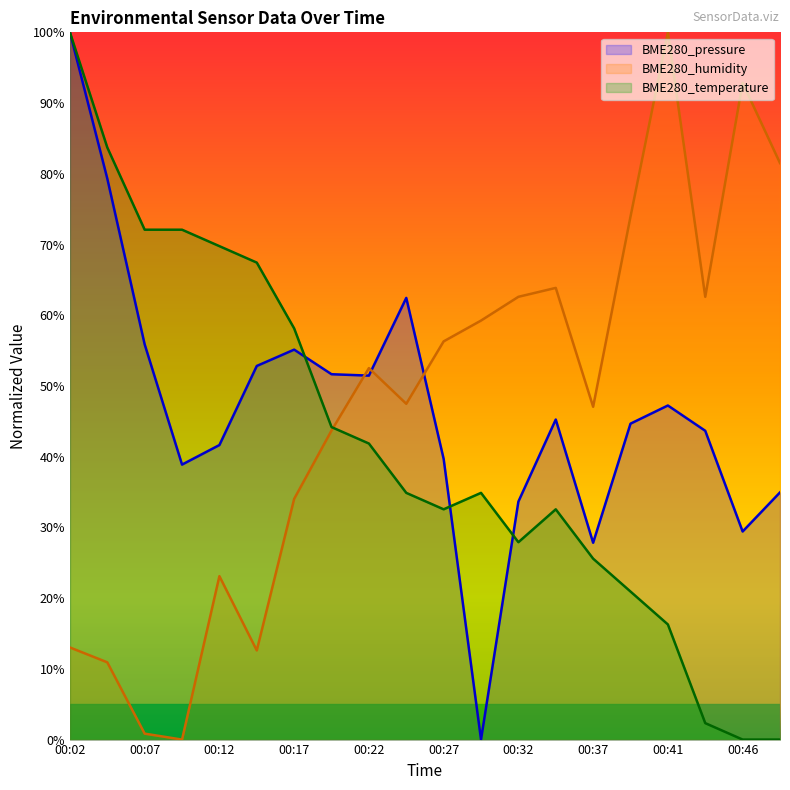

Is it true that BME280_pressure equals 68.9 at 00:41?

False